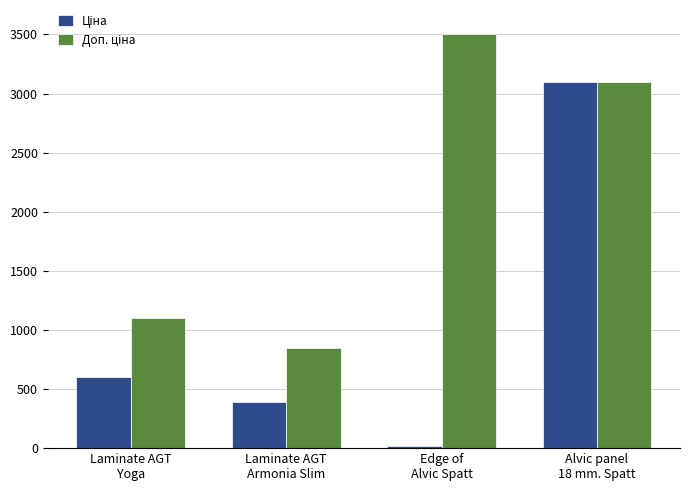

What is the maximum value shown in the chart?

3508.0